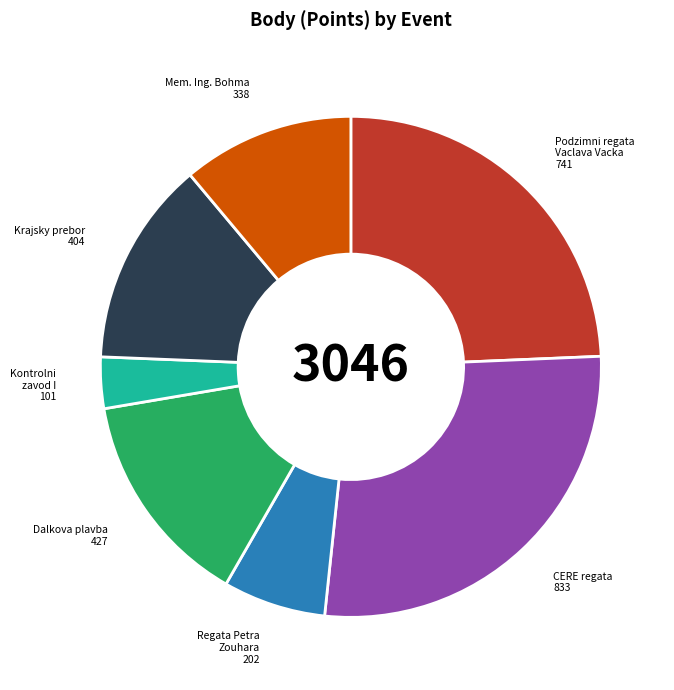

How many slices are in this pie chart?

7